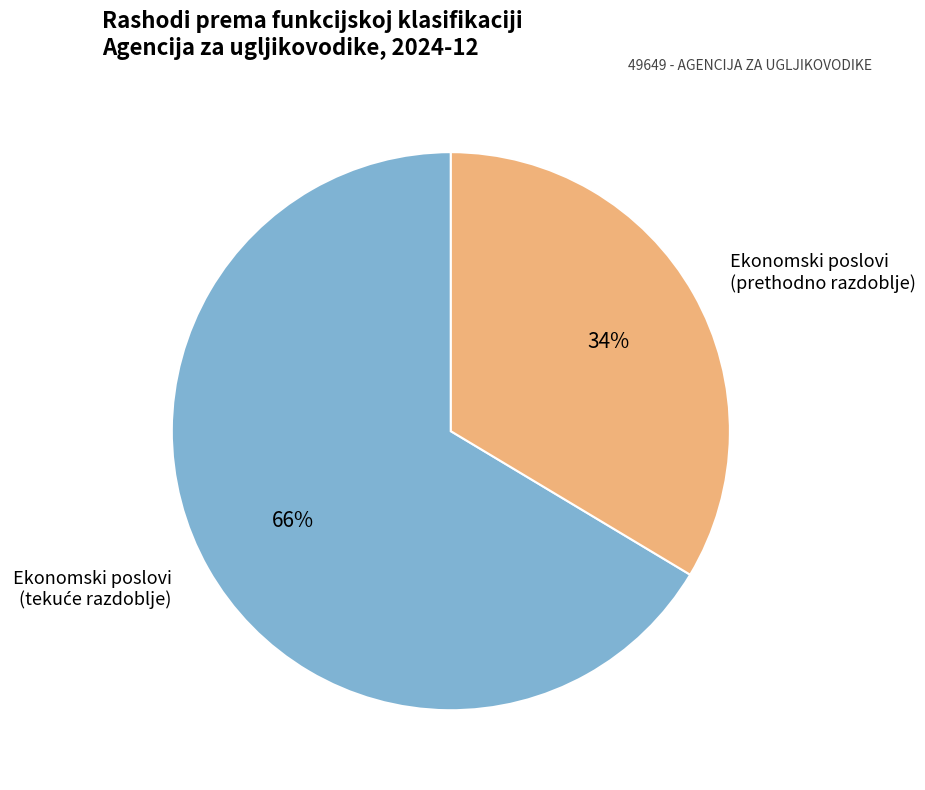

Which slice is the smallest?

Ekonomski poslovi (prethodno razdoblje)